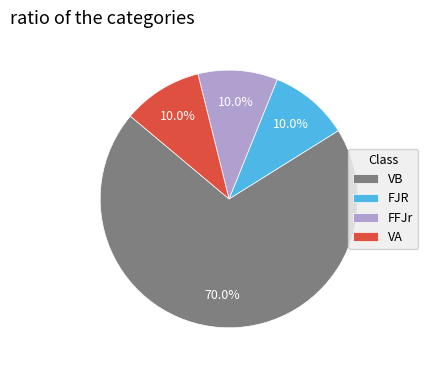

What is the ratio of the value at FFJr to the value at VA?

1.0